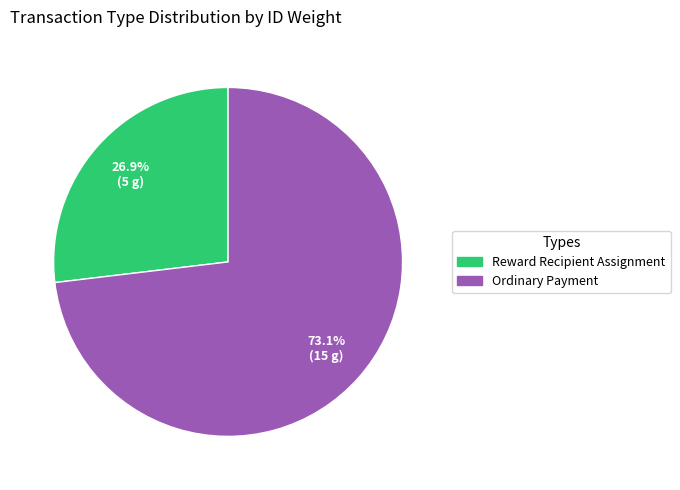

Does any single category account for the majority?

Yes